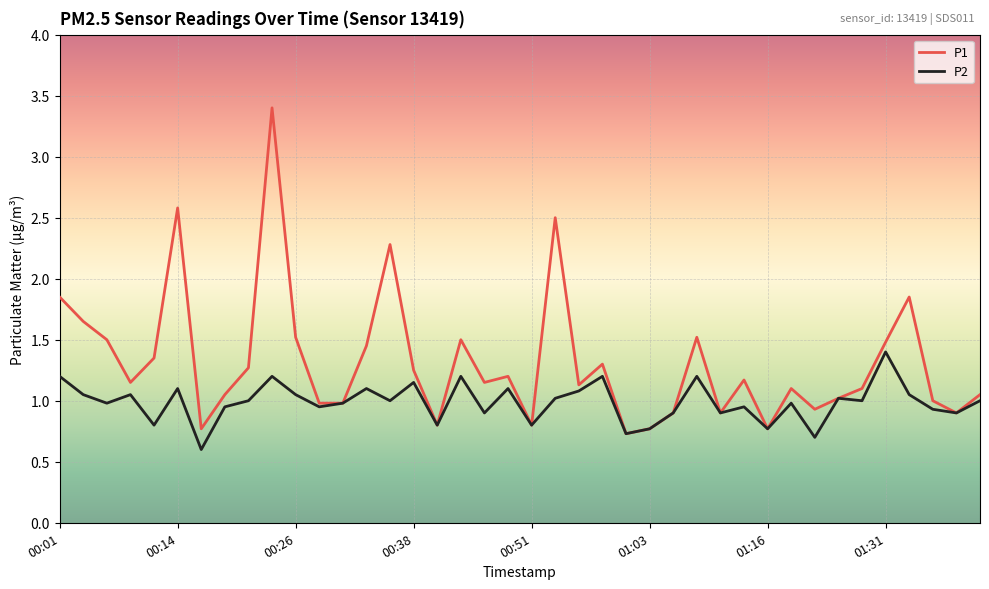

What is the sum of all P1 values?

52.6